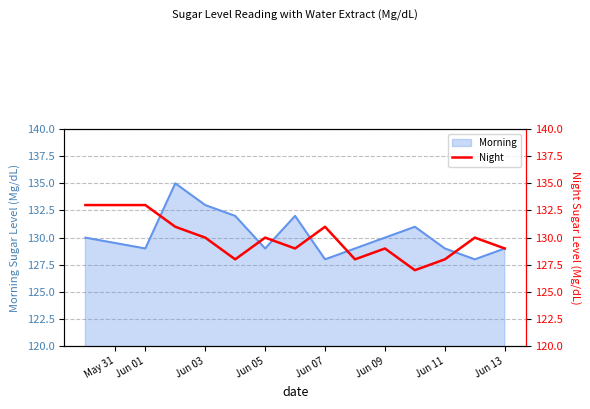

What is the difference between the maximum and minimum values?

6